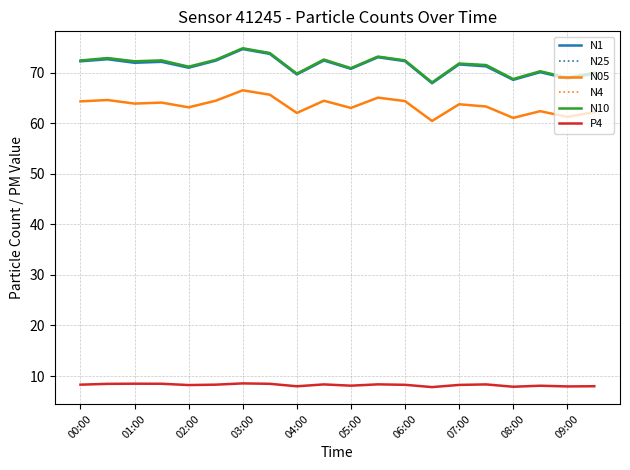

What is the maximum value shown in the chart?

74.9